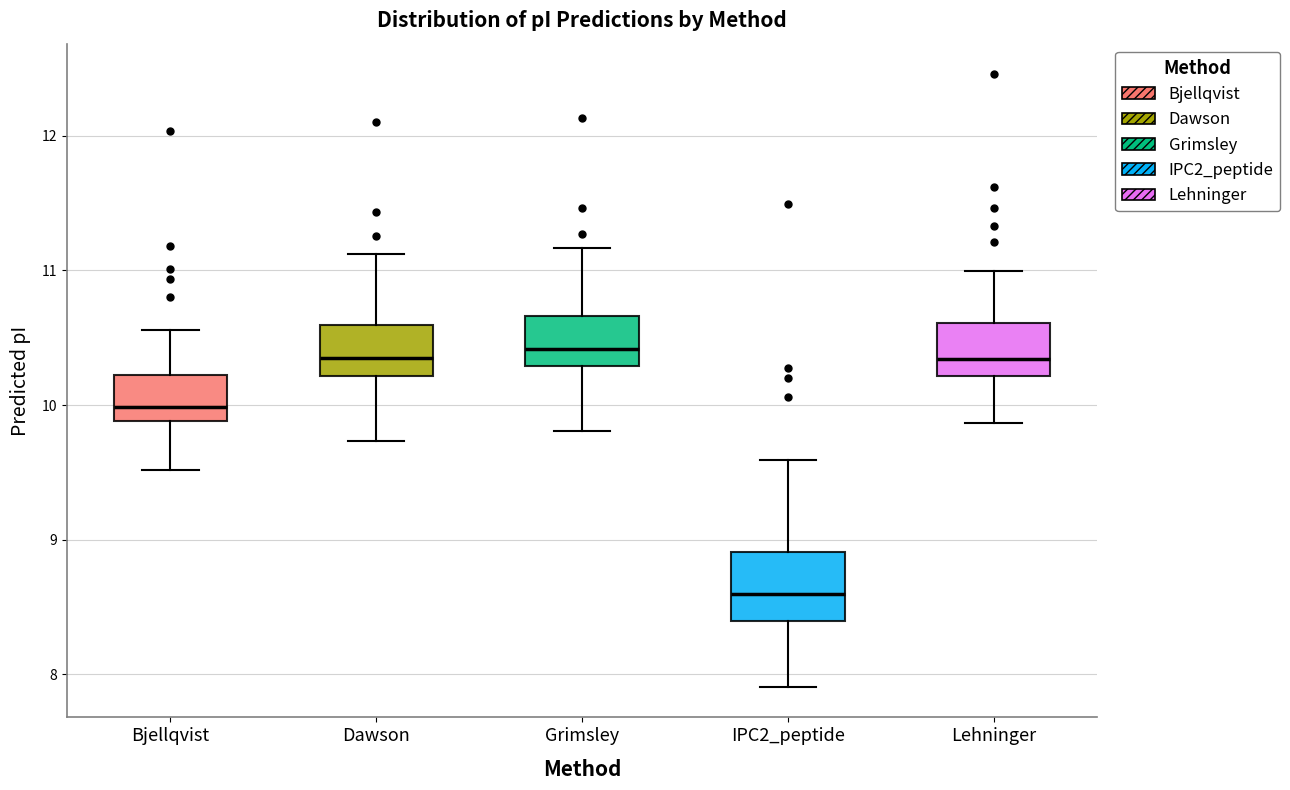

Reading left to right, read every box against the y-axis: the position of its median line, the range the box covers, and the ends of its whiskers. The values are not printed on the chart, so give them approximately, as read against the axis.

Bjellqvist: median 10.0, box 9.9 to 10.2, whiskers 9.5 to 10.6
Dawson: median 10.4, box 10.2 to 10.6, whiskers 9.7 to 11.1
Grimsley: median 10.4, box 10.3 to 10.7, whiskers 9.8 to 11.2
IPC2_peptide: median 8.6, box 8.4 to 8.9, whiskers 7.9 to 9.6
Lehninger: median 10.3, box 10.2 to 10.6, whiskers 9.9 to 11.0